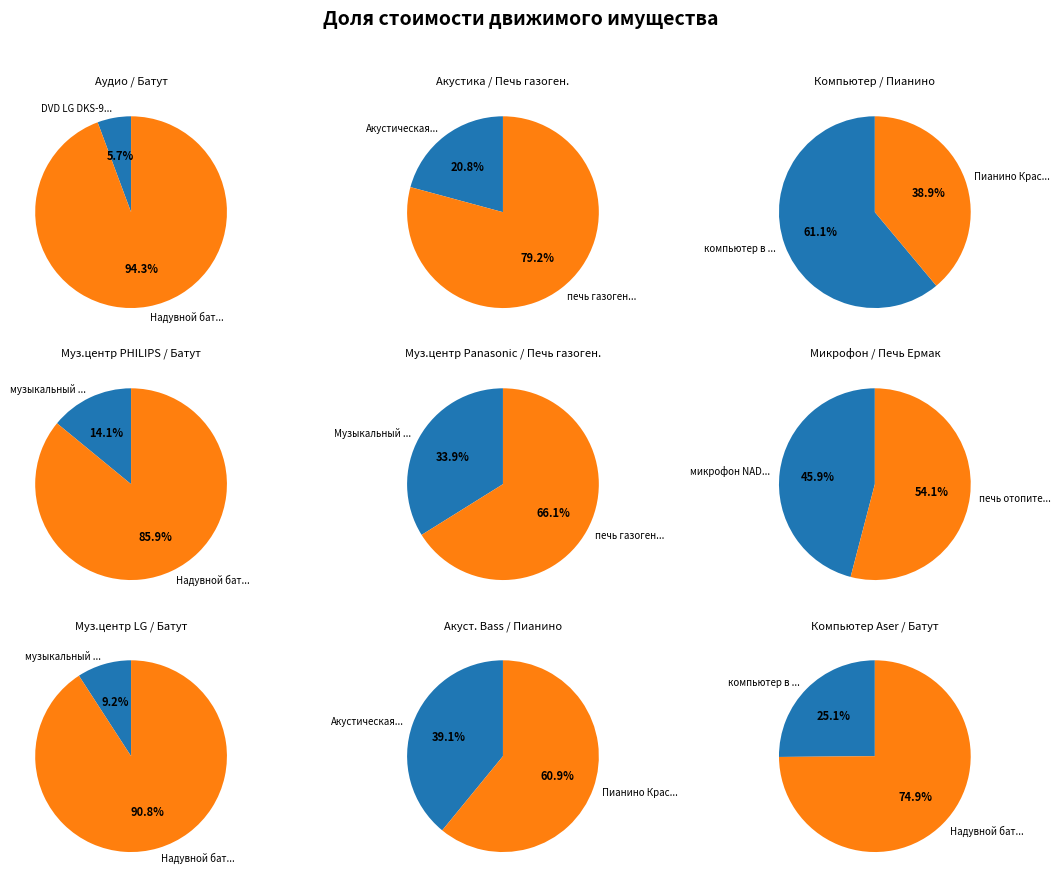

Which slice is the smallest?

DVD LG DKS-9000